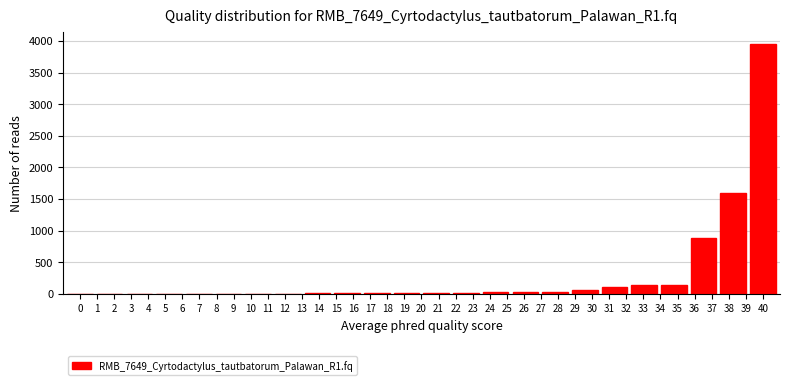

What is the greatest value displayed?

3951